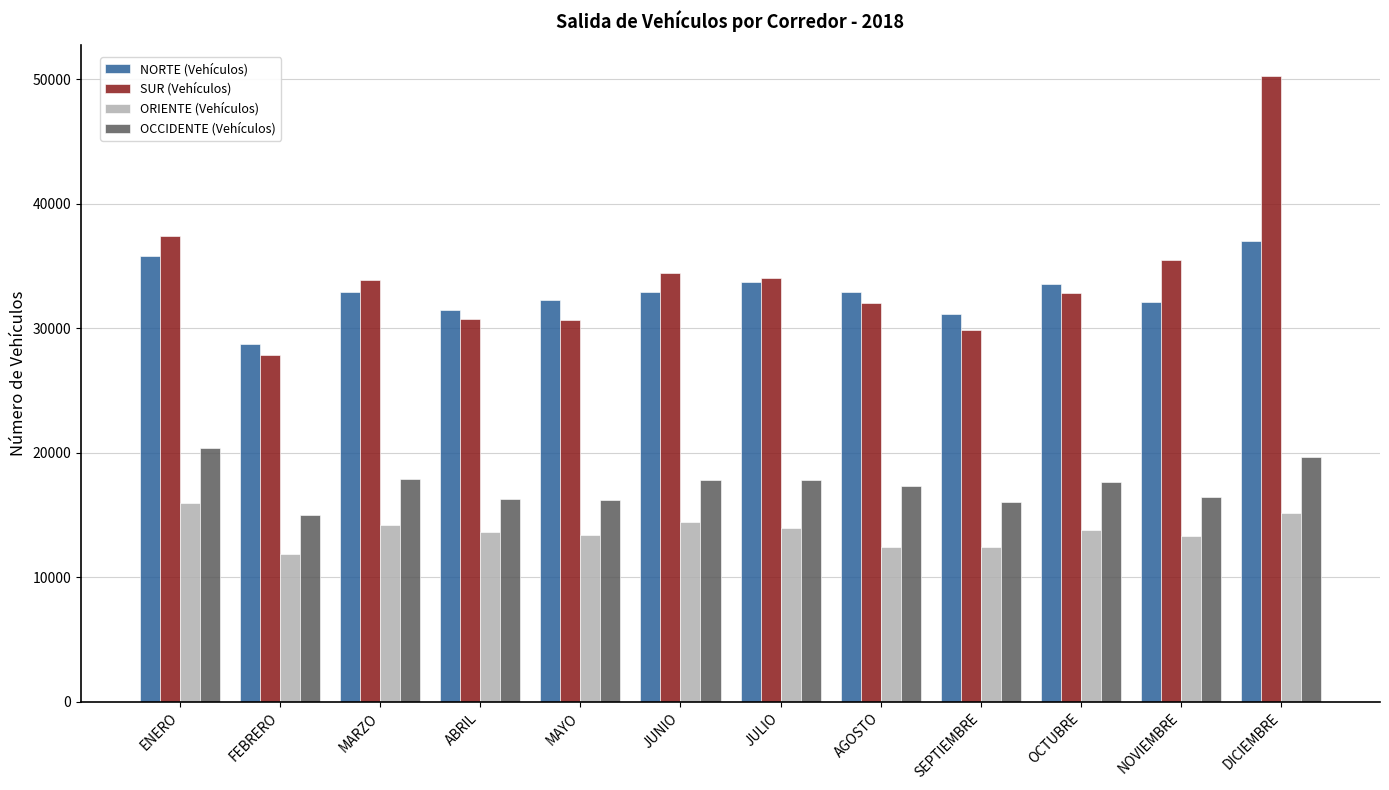

How many bars are there in each group?

4